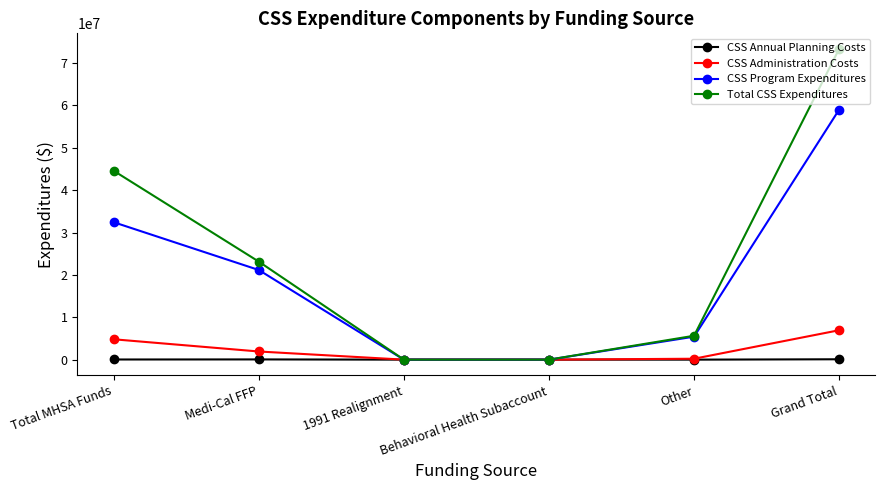

Which series has the largest range (max minus min)?

Total CSS Expenditures